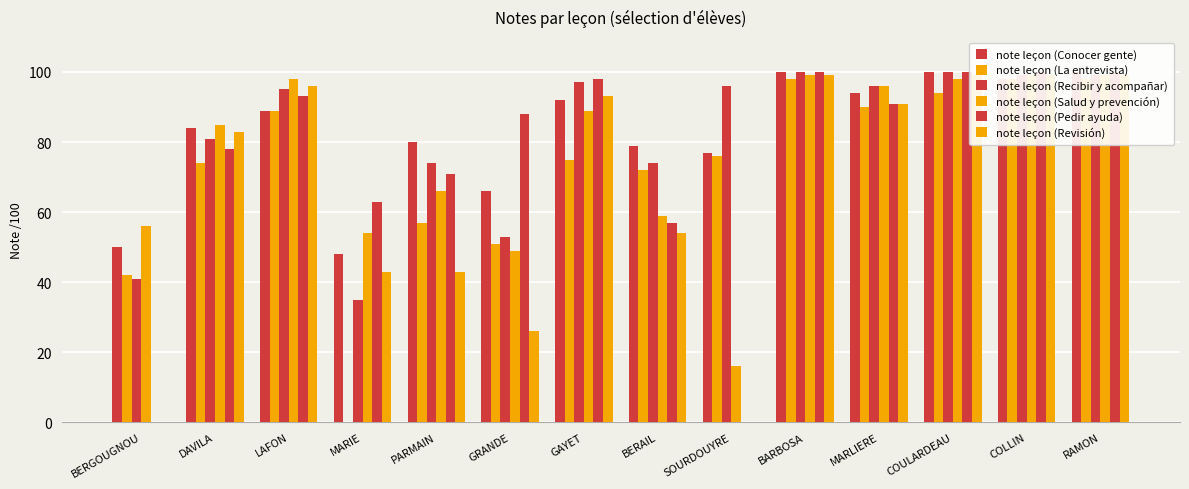

What is the greatest value displayed?

100